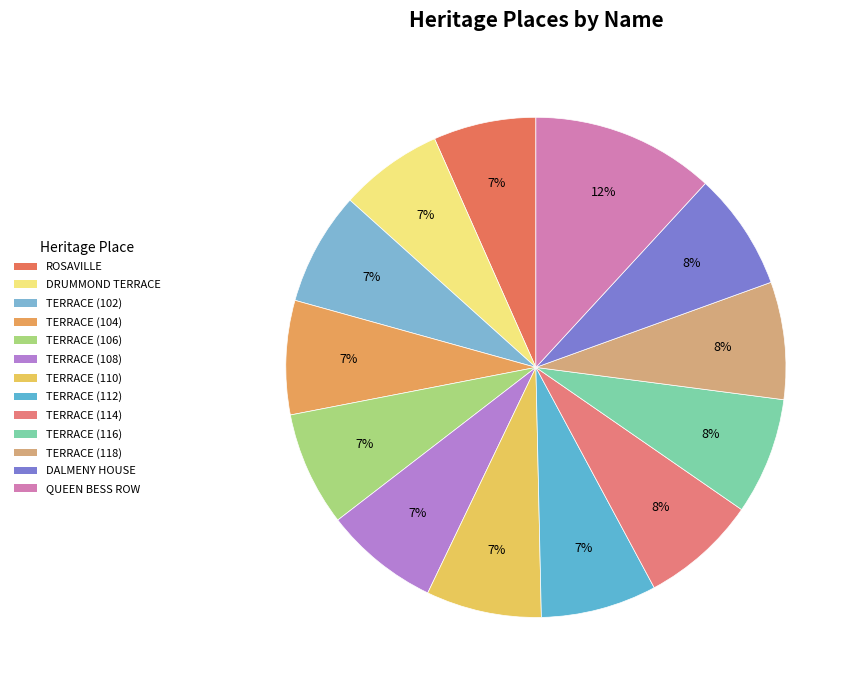

How many slices are in this pie chart?

13